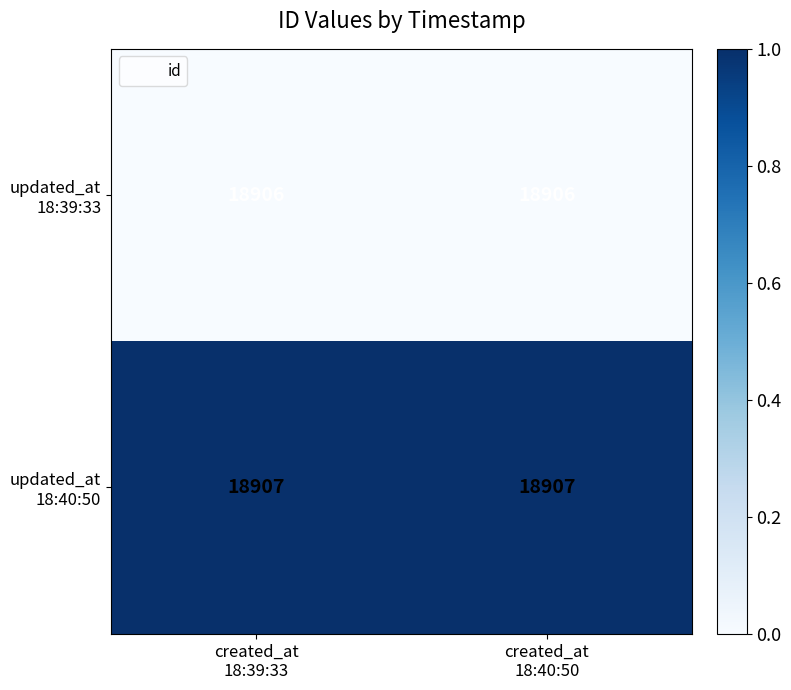

What is the greatest value displayed?

18907